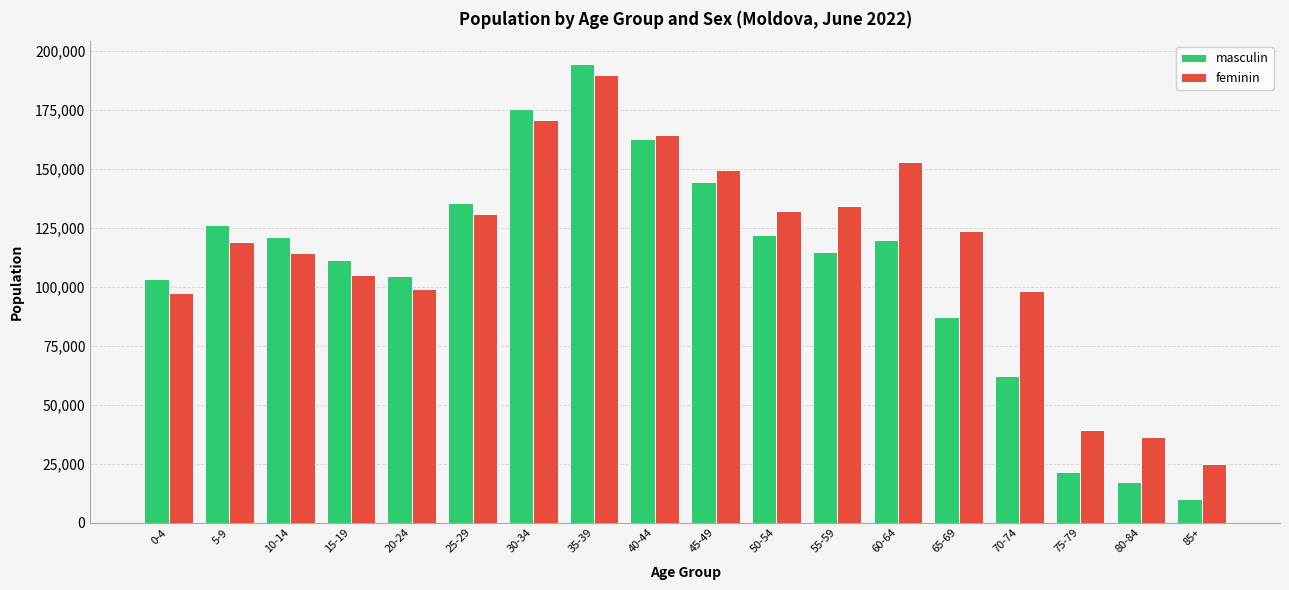

The value of feminin at 25-29 is 176239. True or false?

False